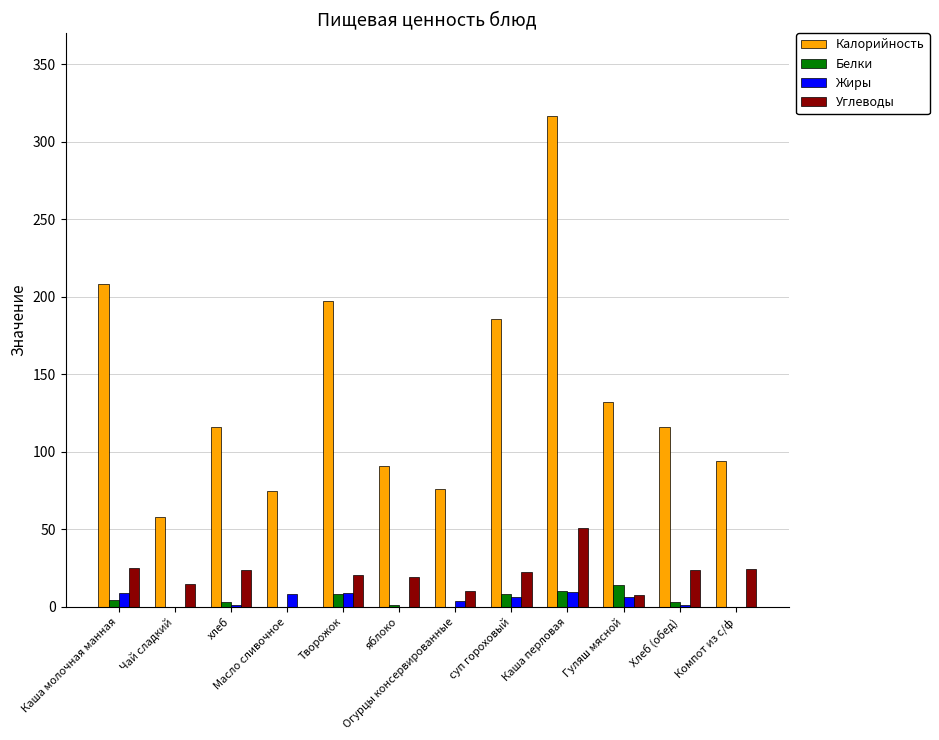

At which label does Углеводы reach its peak?

Каша перловая